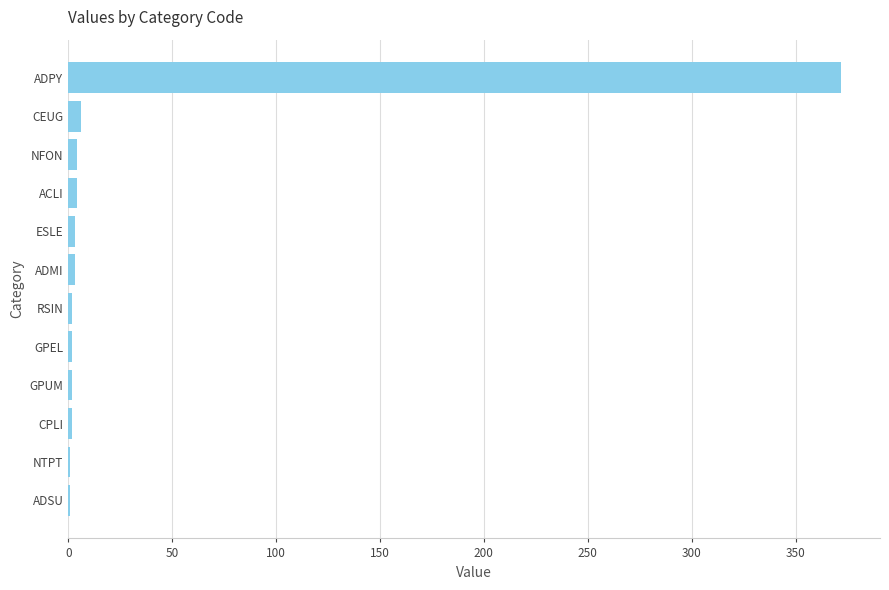

Which label corresponds to the largest value in the chart?

ADPY